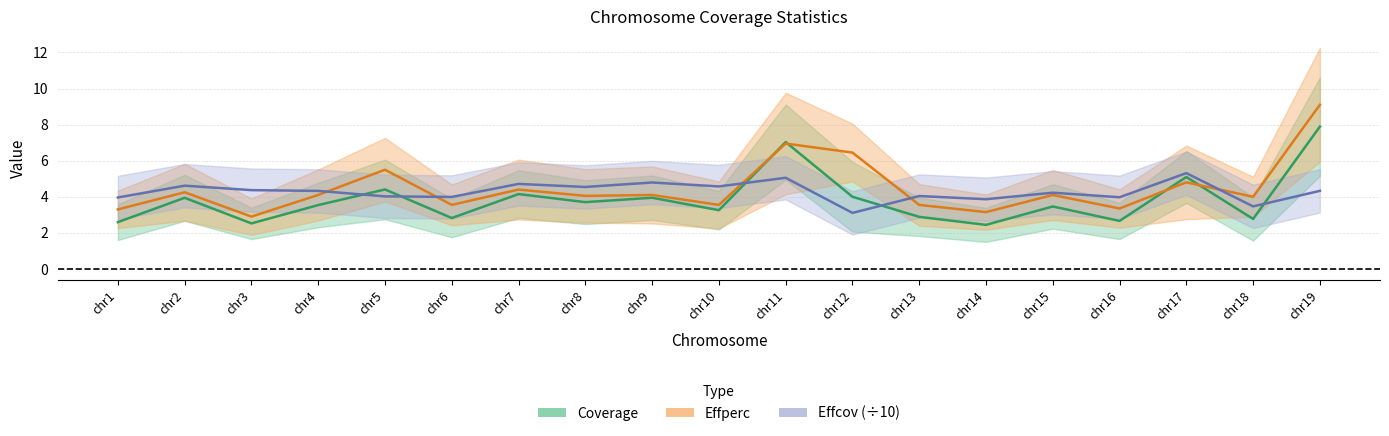

Which series has the largest total across all categories?

Effperc center